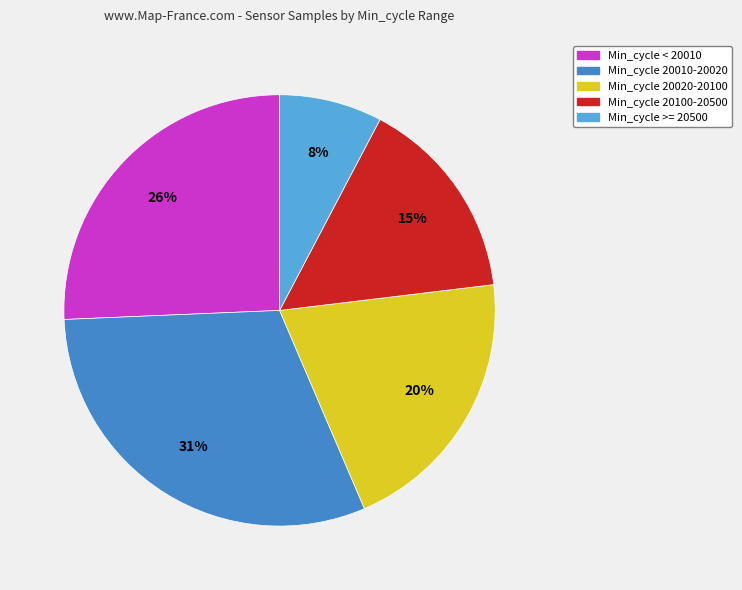

Rank the categories by value from highest to lowest.

Min_cycle 20010-20020, Min_cycle < 20010, Min_cycle 20020-20100, Min_cycle 20100-20500, Min_cycle >= 20500